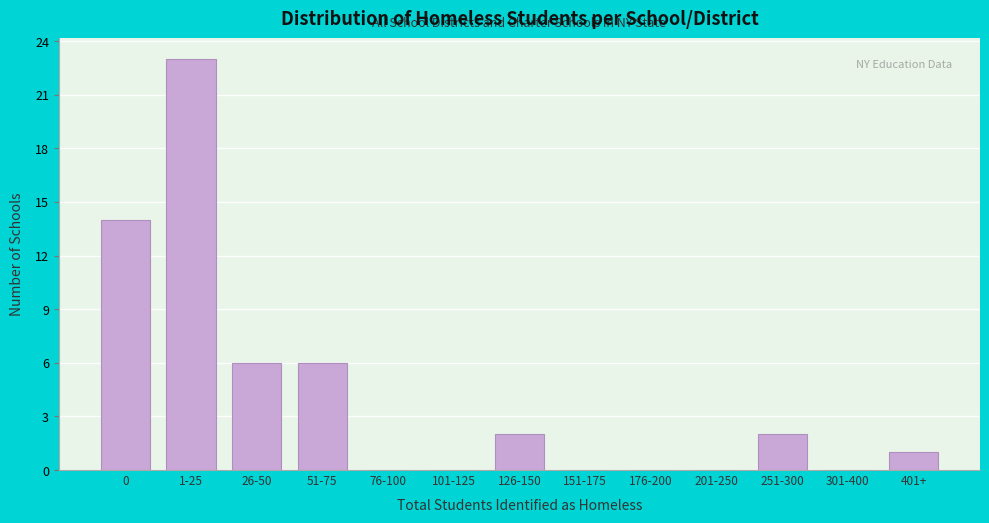

Reading right to left, extract all data points from this chart.

401+=1	301-400=0	251-300=2	201-250=0	176-200=0	151-175=0	126-150=2	101-125=0	76-100=0	51-75=6	26-50=6	1-25=23	0=14